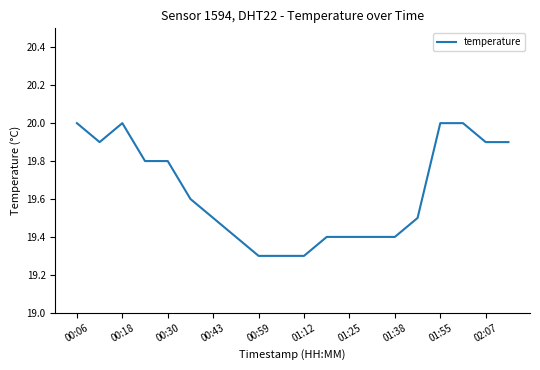

What is the smallest value displayed?

19.3